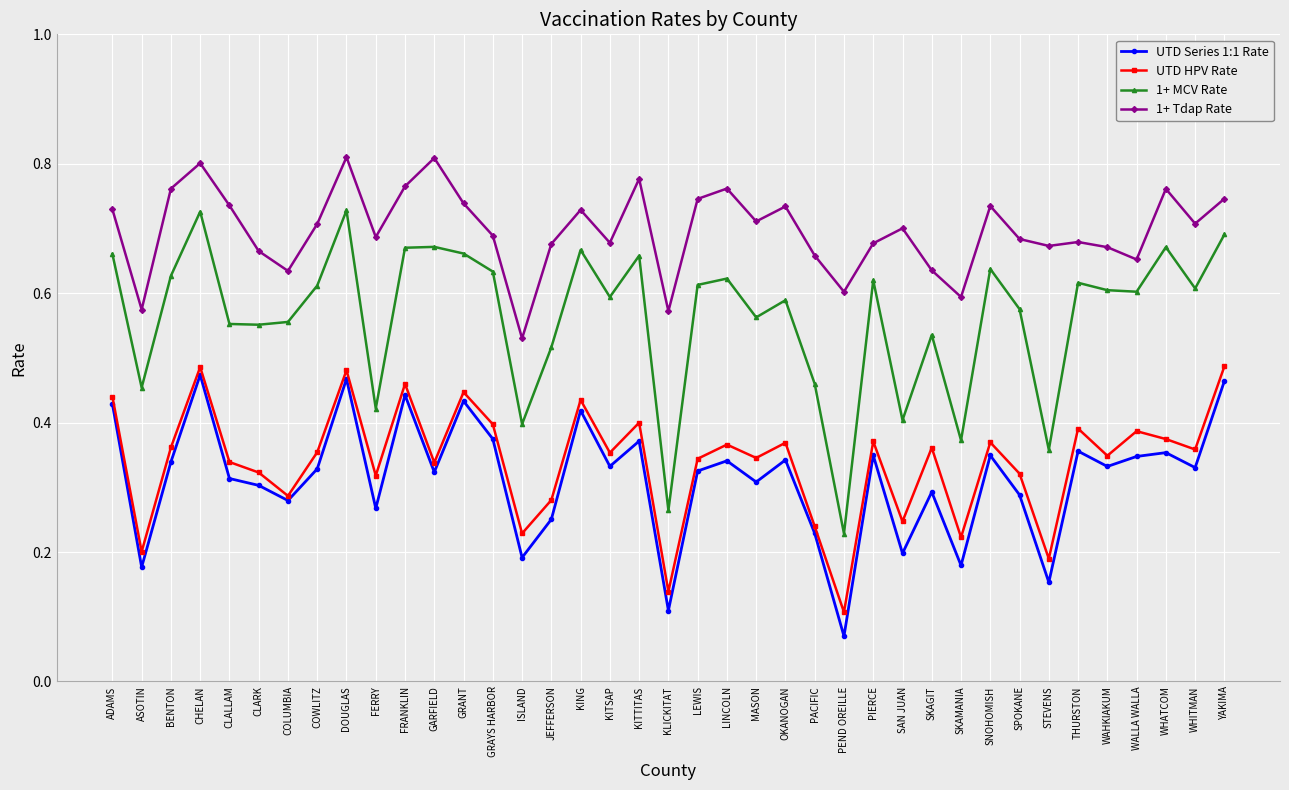

Which series has the widest spread of values?

1+ MCV Rate